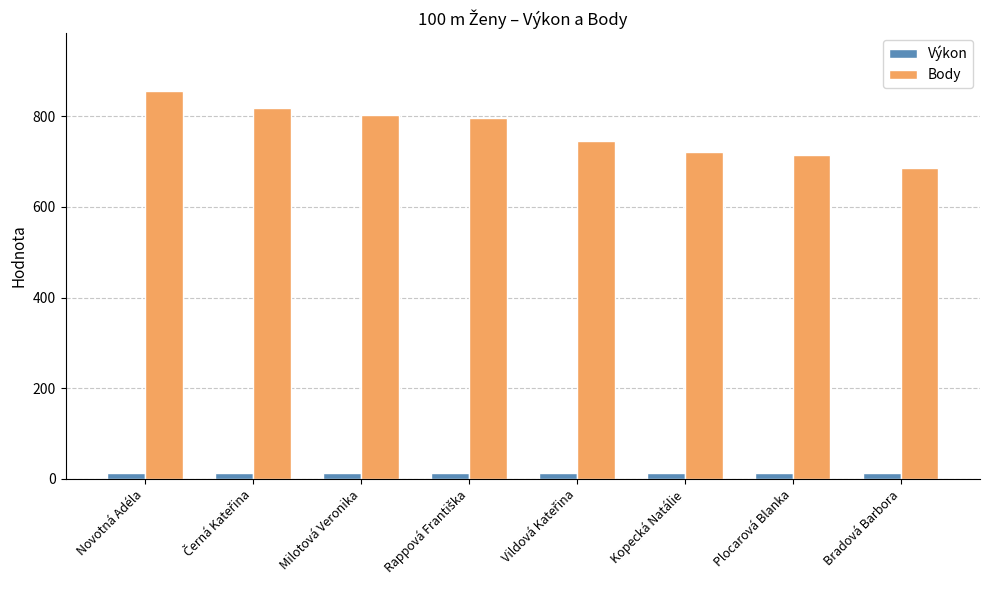

Which category has the highest value across all series?

Novotná Adéla